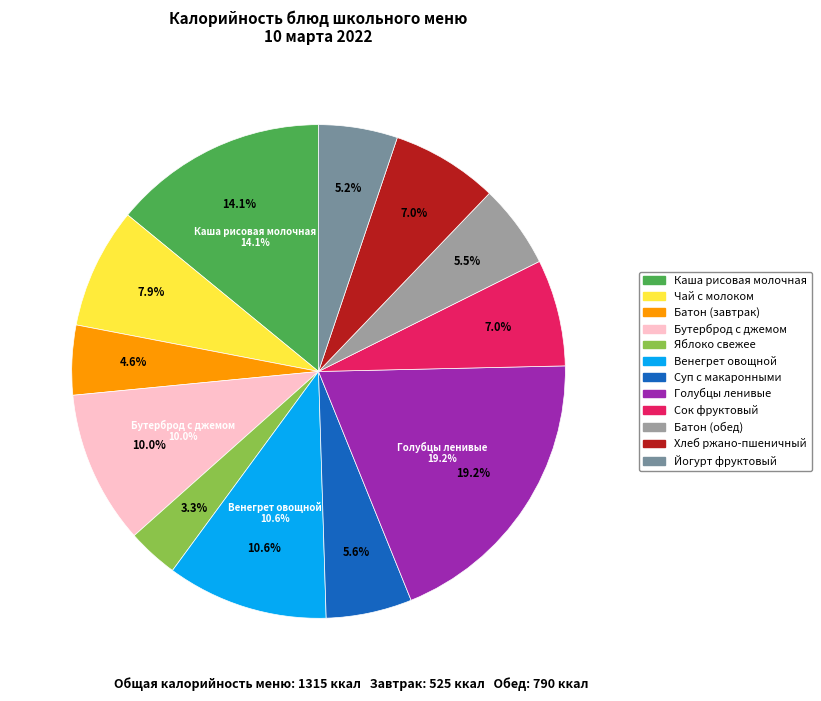

The Батон (обед) slice represents 19% of the pie. True or false?

False